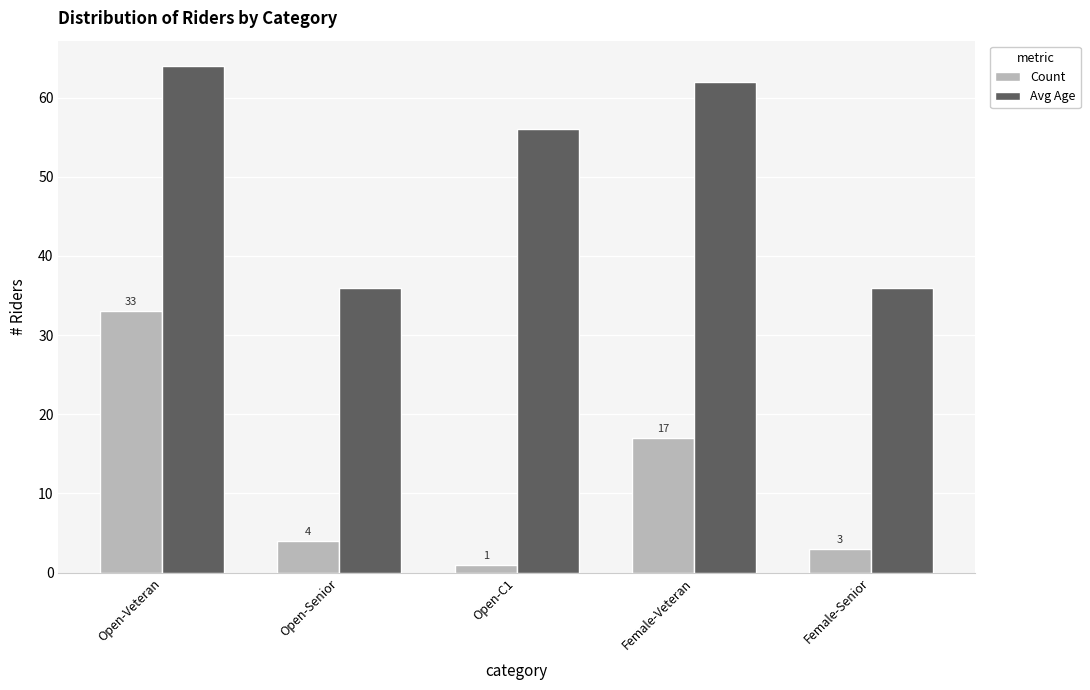

What is the minimum value shown in the chart?

1